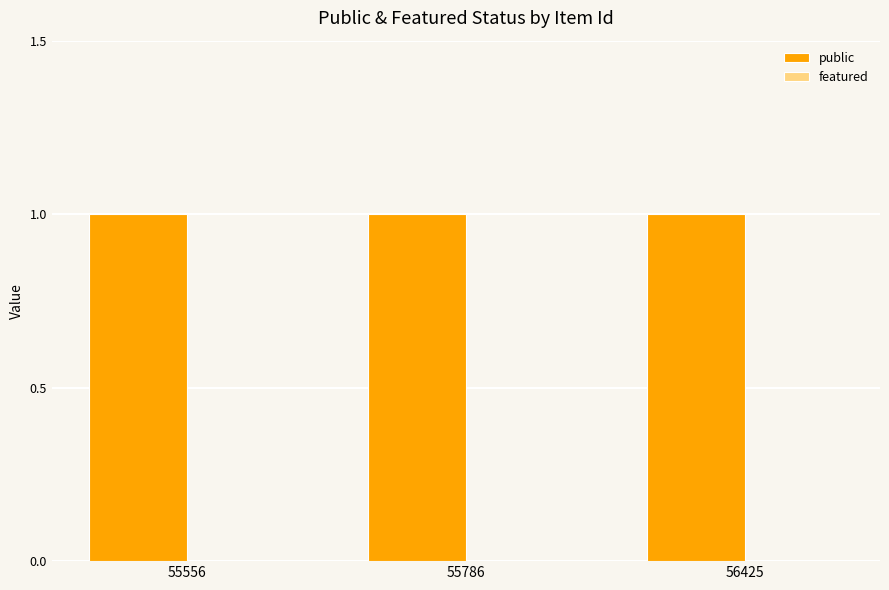

Reading right to left, list all the values displayed in this chart.

public: 56425=1	55786=1	55556=1
featured: 56425=0	55786=0	55556=0